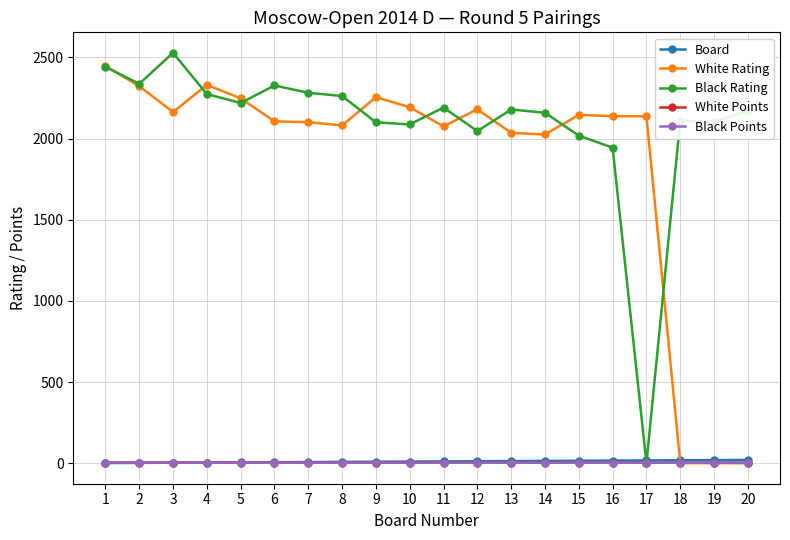

At which label does Black Rating first exceed 2179?

1